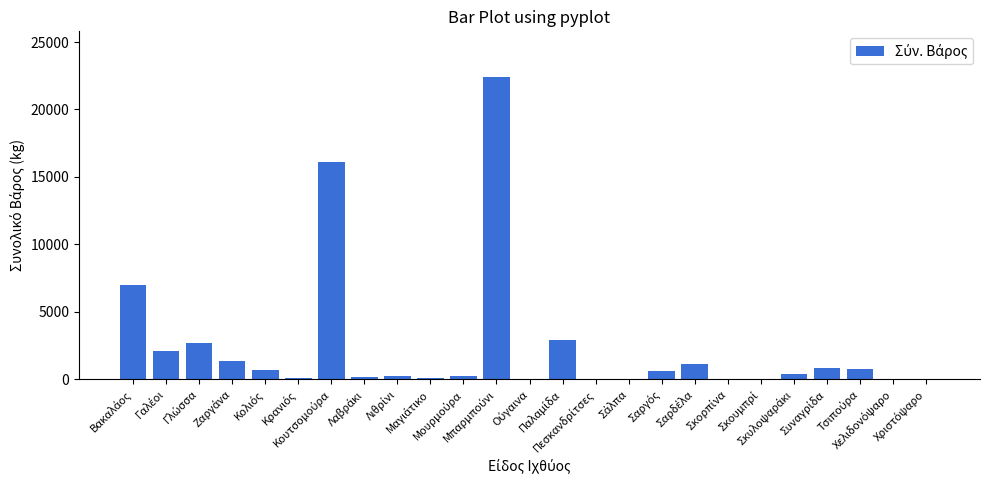

What is the maximum value shown in the chart?

22428